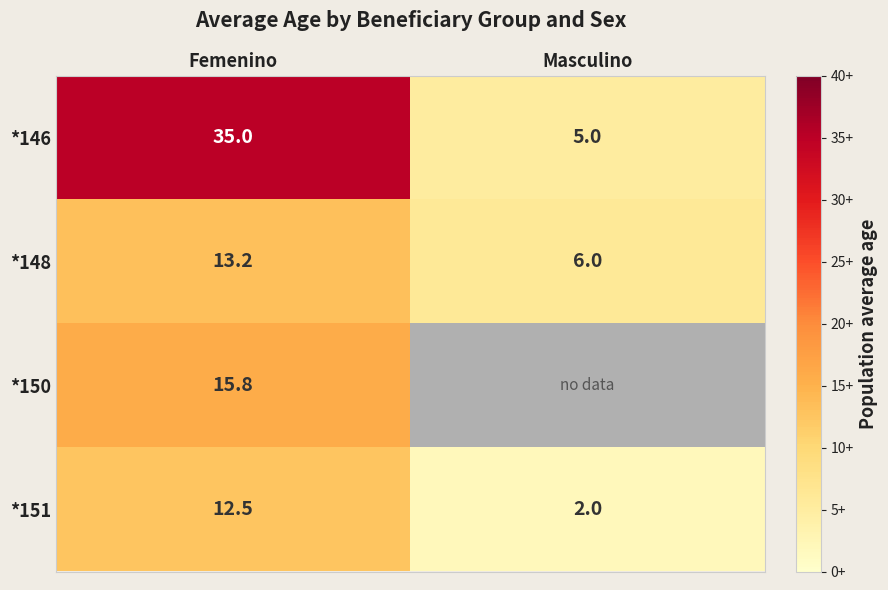

What is the difference between the maximum and minimum values in the *151 series?

10.5